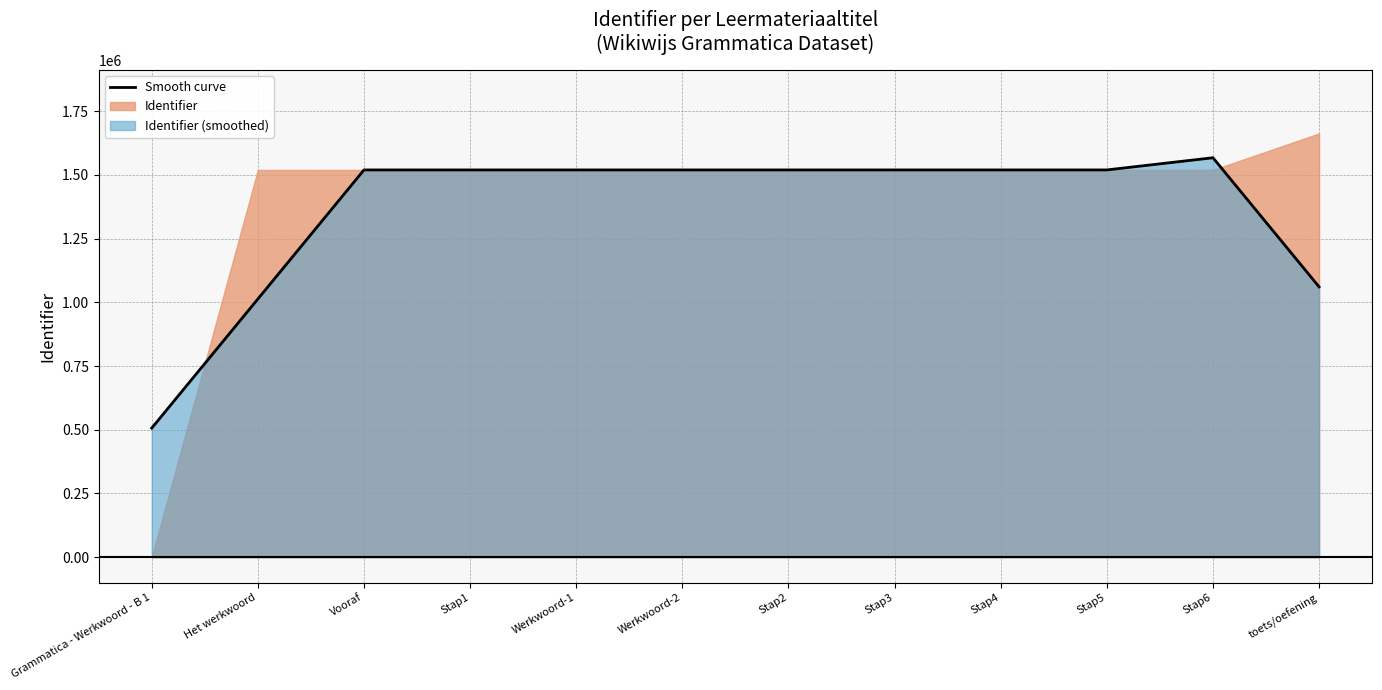

What is the maximum value shown in the chart?

1567347.7